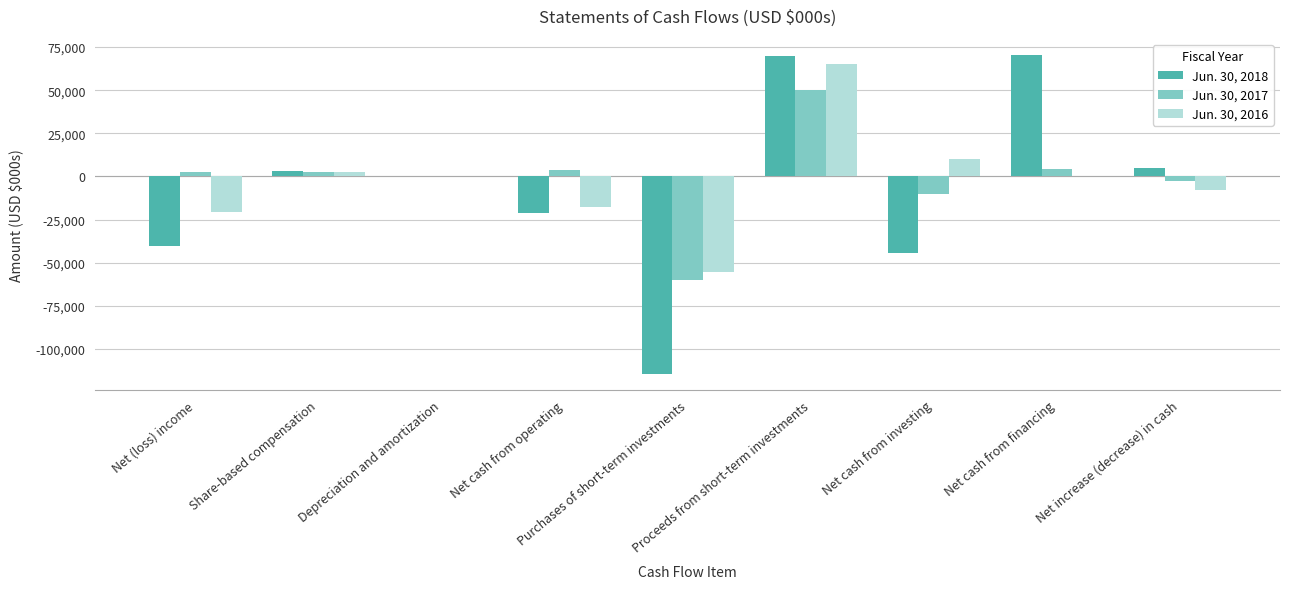

What is the sum of all Jun. 30, 2017 values?

-9725